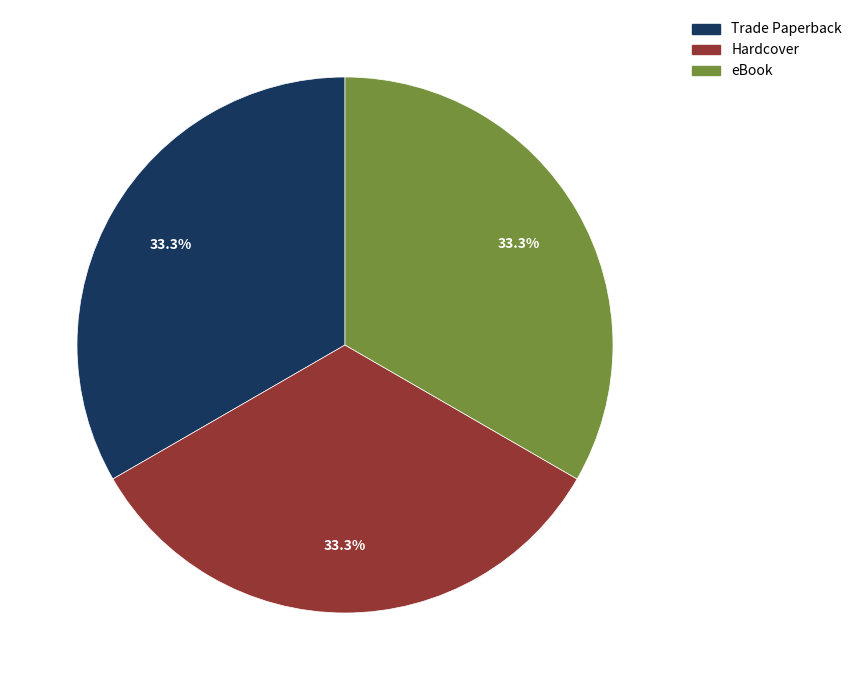

Is there a majority slice in this chart?

No